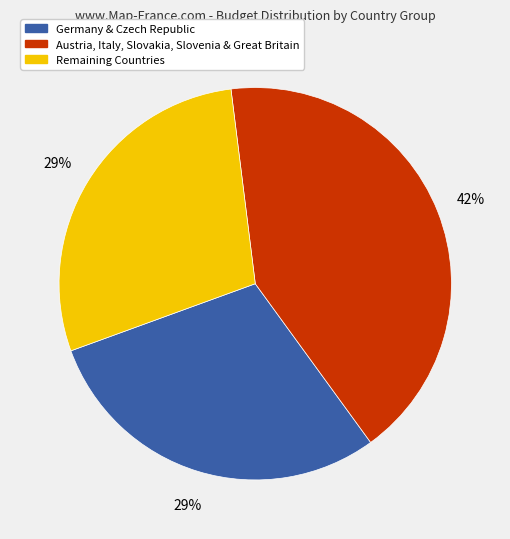

Between Austria, Italy, Slovakia, Slovenia & Great Britain and Germany & Czech Republic, which is larger?

Austria, Italy, Slovakia, Slovenia & Great Britain